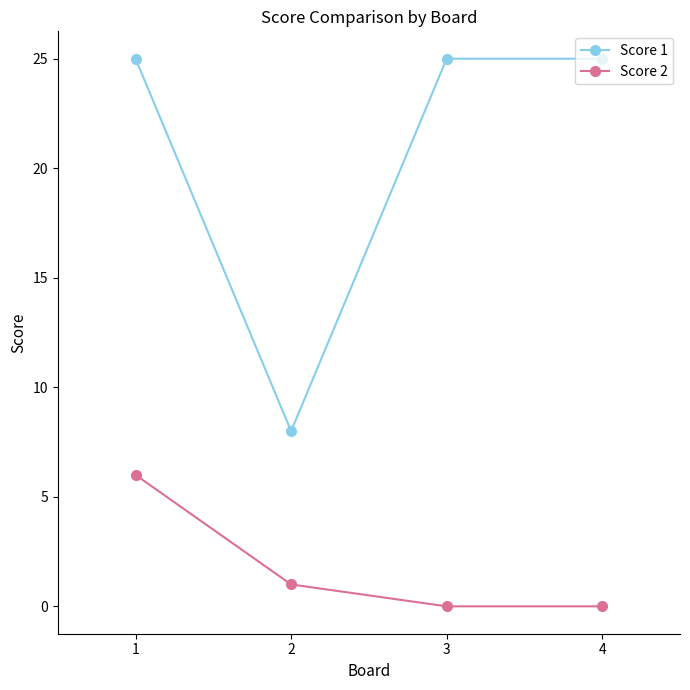

What are all the series names shown in the legend?

Score 1, Score 2